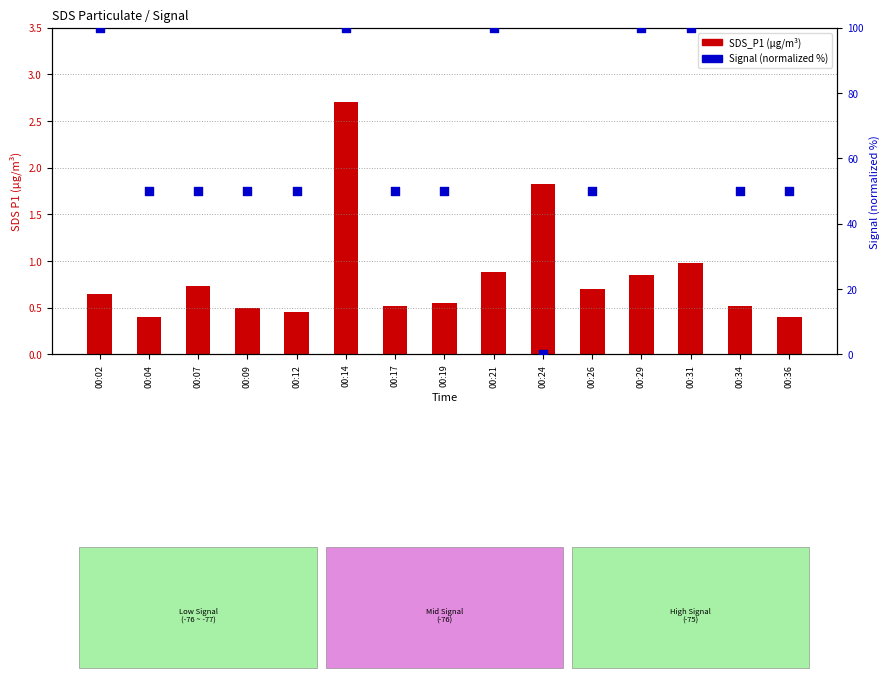

At how many categories does at least one series exceed 93?

5